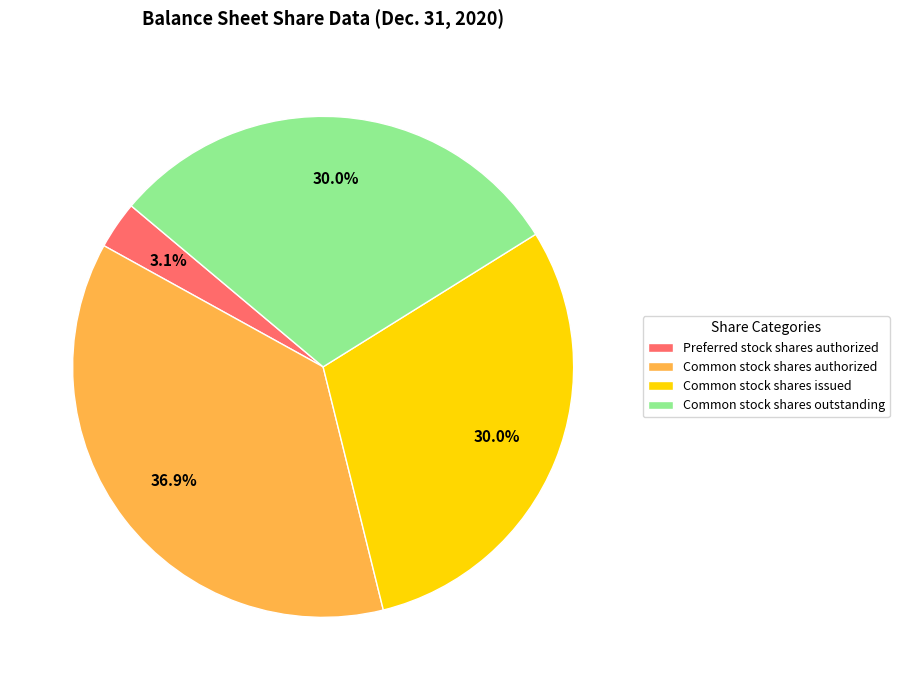

Is there any slice that represents more than half of the pie?

No